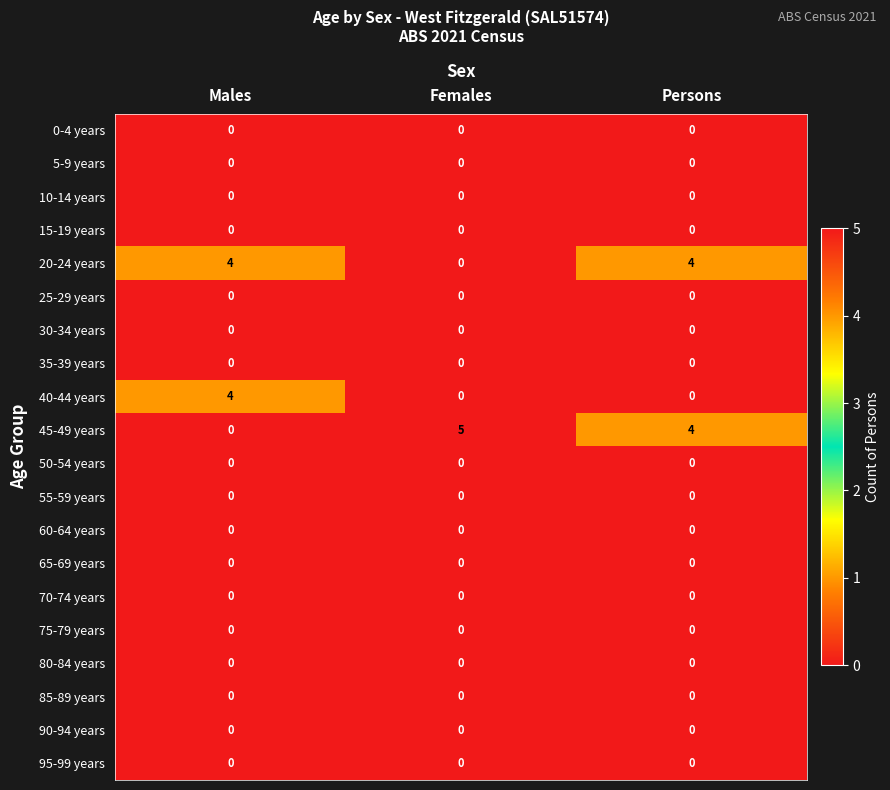

Count the number of categories in the chart.

3